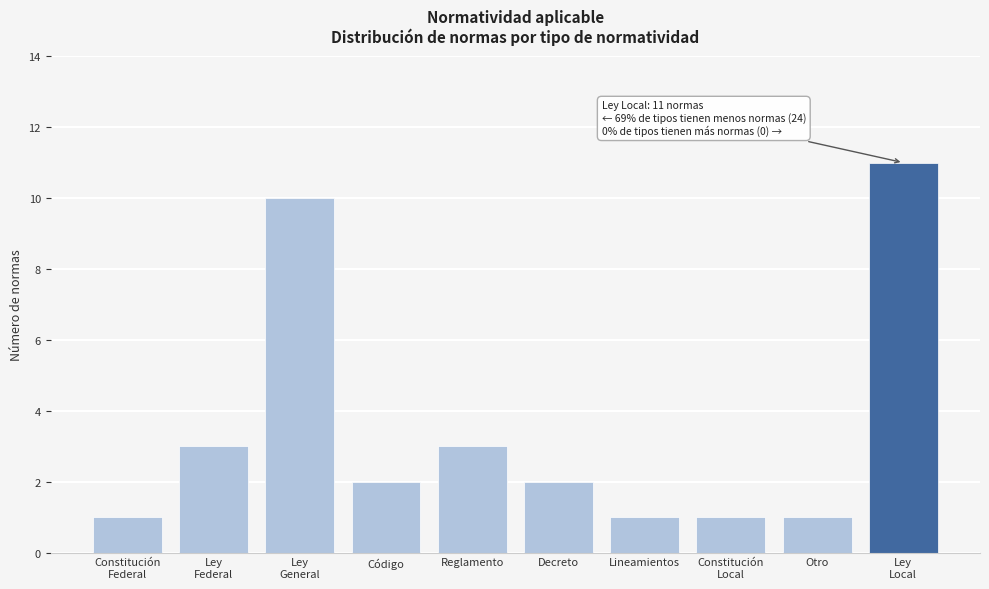

Reading left to right, transcribe all the data shown in this chart.

1	3	10	2	3	2	1	1	1	11